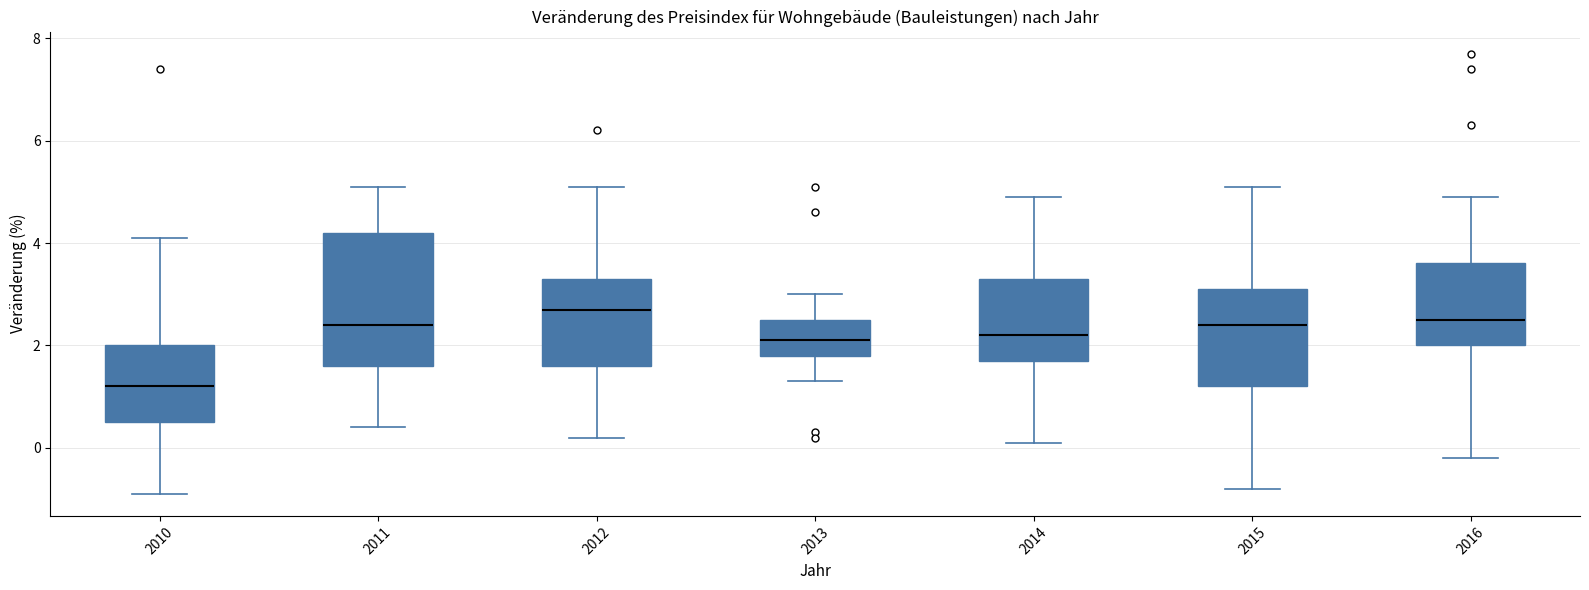

Reading left to right, transcribe this box plot: for each box, give where its median line is, the range the box spans, and where its two whiskers end, as read against the y-axis. The values are not printed on the chart, so give them approximately, as read against the axis.

2010: median 1.2, box 0.6 to 2.0, whiskers -0.8 to 4.2
2011: median 2.4, box 1.6 to 4.2, whiskers 0.4 to 5.2
2012: median 2.8, box 1.6 to 3.4, whiskers 0.2 to 5.2
2013: median 2.2, box 1.8 to 2.6, whiskers 1.4 to 3.0
2014: median 2.2, box 1.8 to 3.4, whiskers 0.2 to 5.0
2015: median 2.4, box 1.2 to 3.2, whiskers -0.8 to 5.2
2016: median 2.6, box 2.0 to 3.6, whiskers -0.2 to 5.0